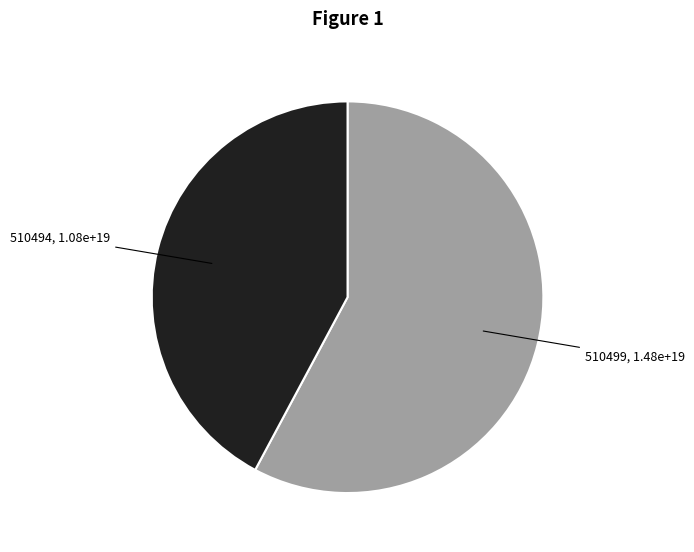

Between 510494, 1.08e+19 and 510499, 1.48e+19, which is larger?

510499, 1.48e+19